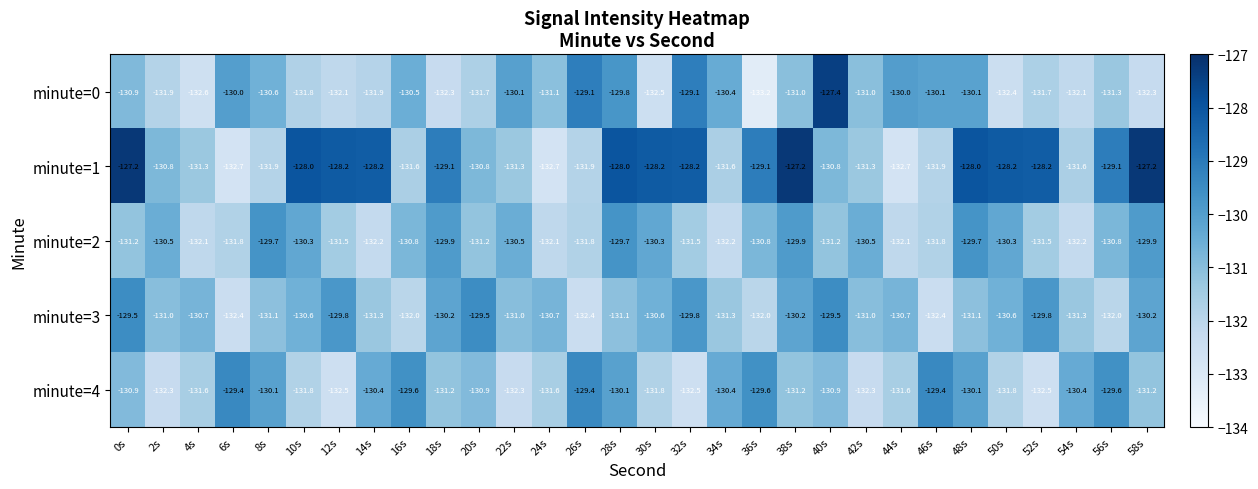

What is the greatest value displayed?

-127.2